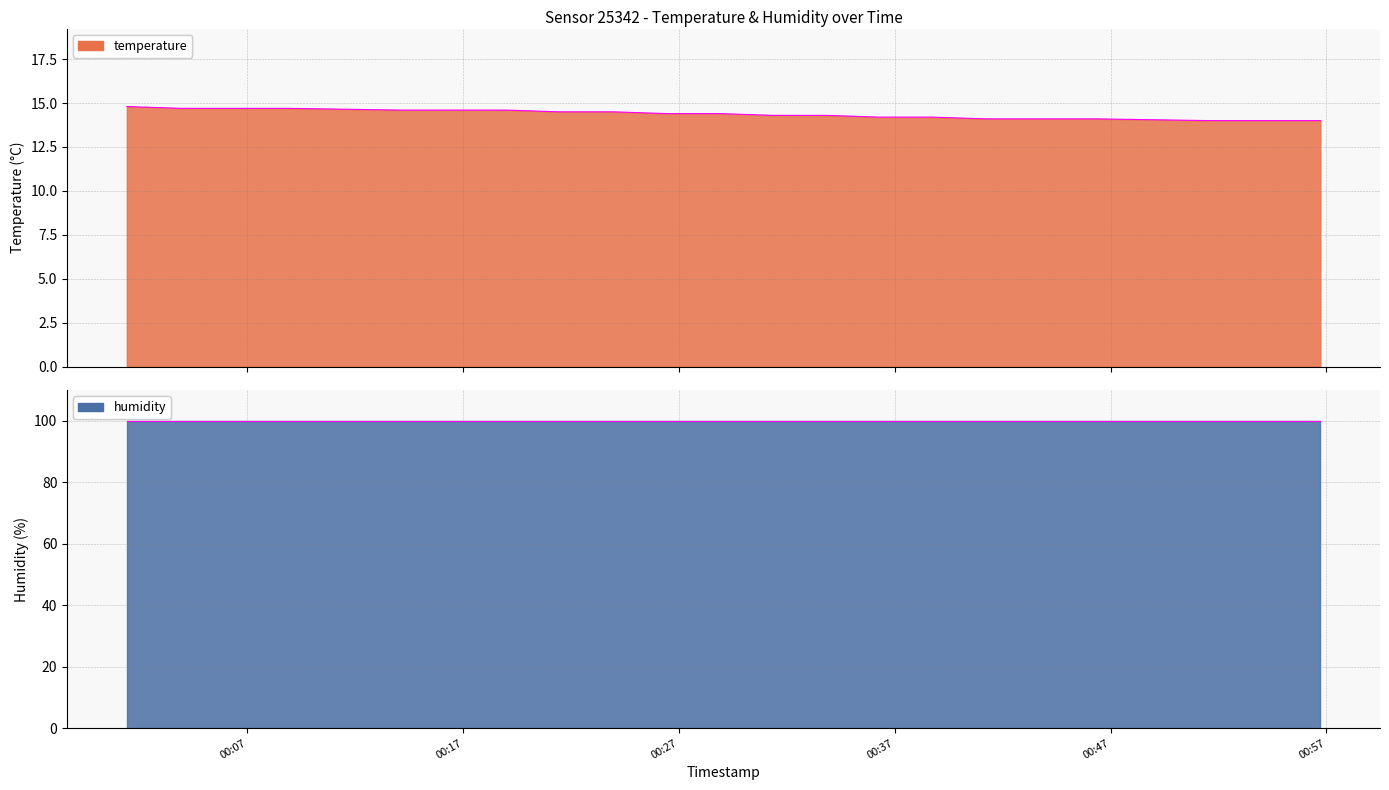

True or false: the data shows 19.3 at 2022-10-16T00:26:27.

False